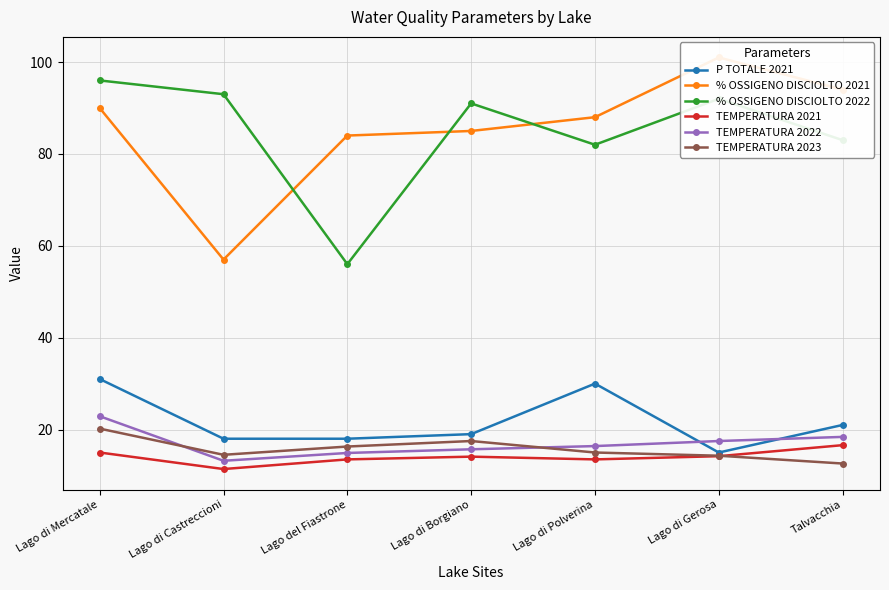

What is the value of the P TOTALE 2021 point at the 4th from the left?

19.0